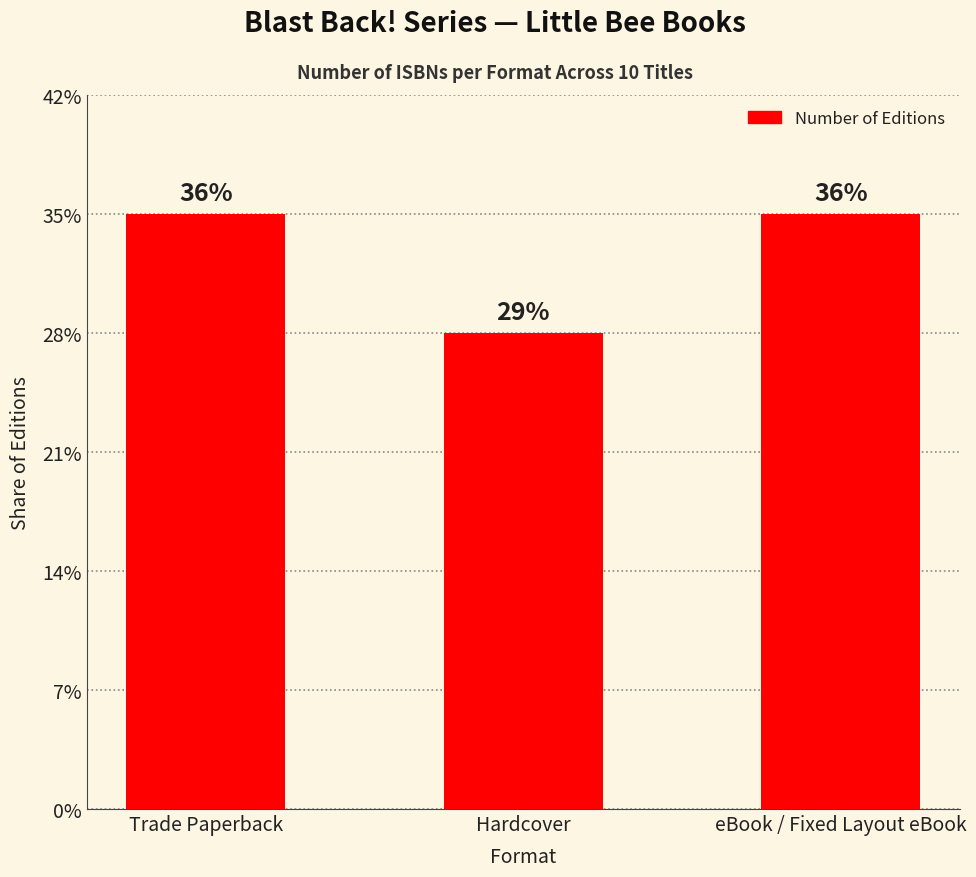

What position from the right is eBook / Fixed Layout eBook?

1